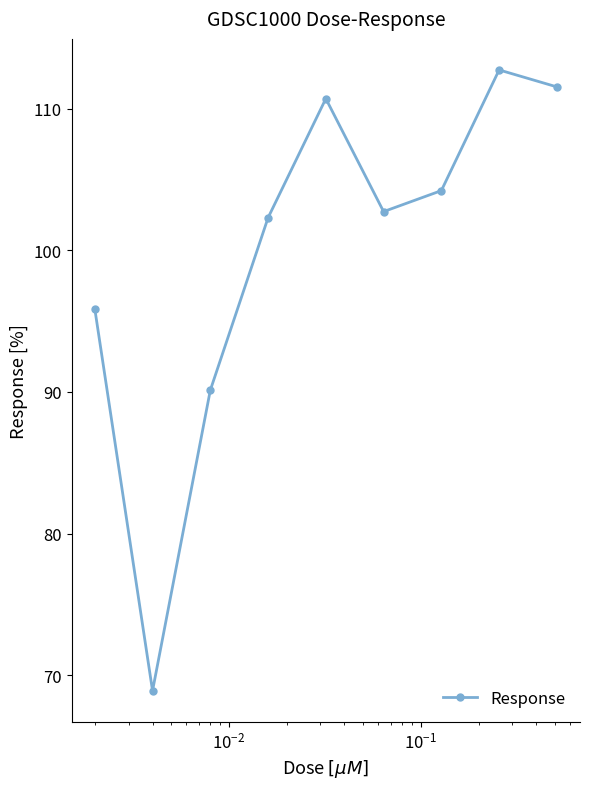

How many values are below 102?

3